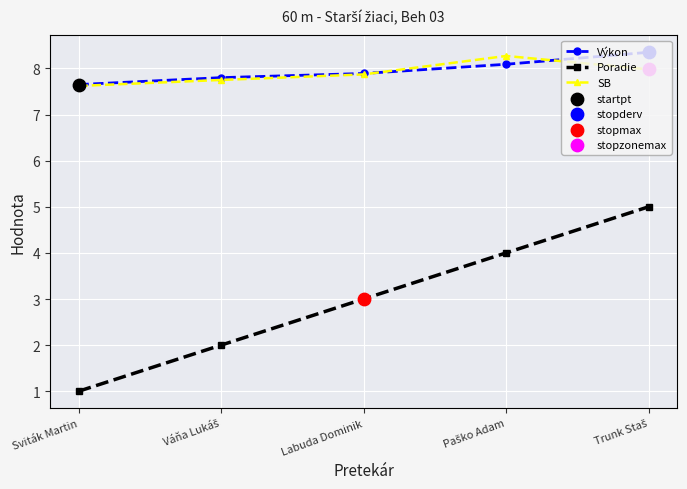

Which category has the lowest value across all series?

Sviták Martin